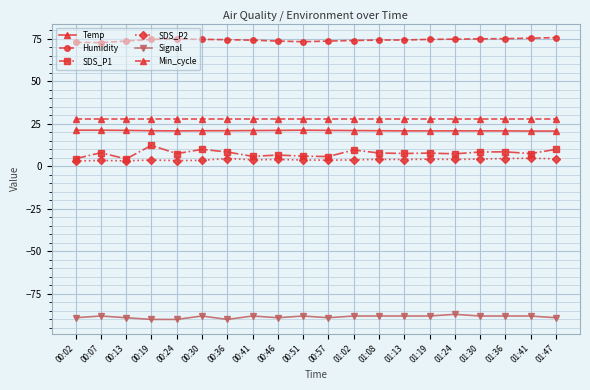

True or false: Temp has more than 0 points higher than both neighbors.

True